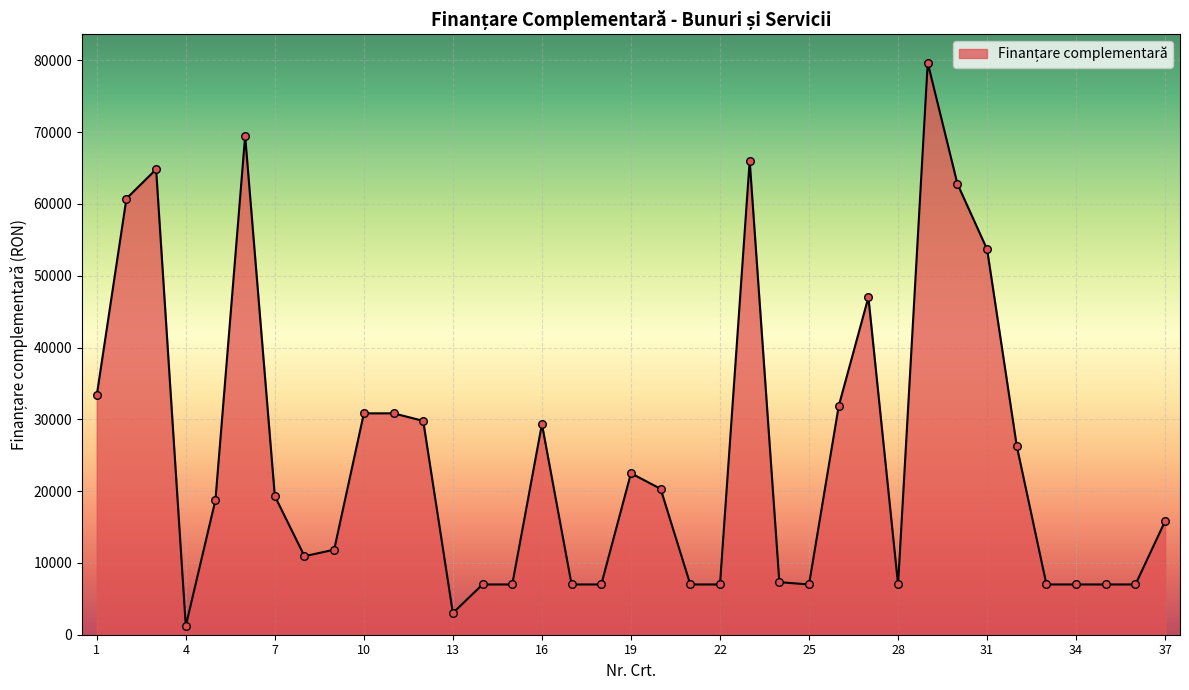

What is the maximum value shown in the chart?

79653